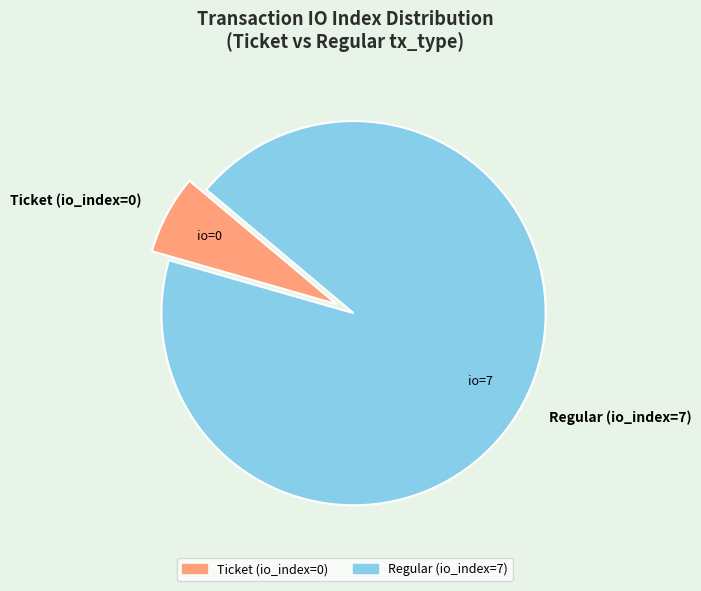

Do Regular (io_index=7) and Ticket (io_index=0) together represent more than half of the pie?

Yes